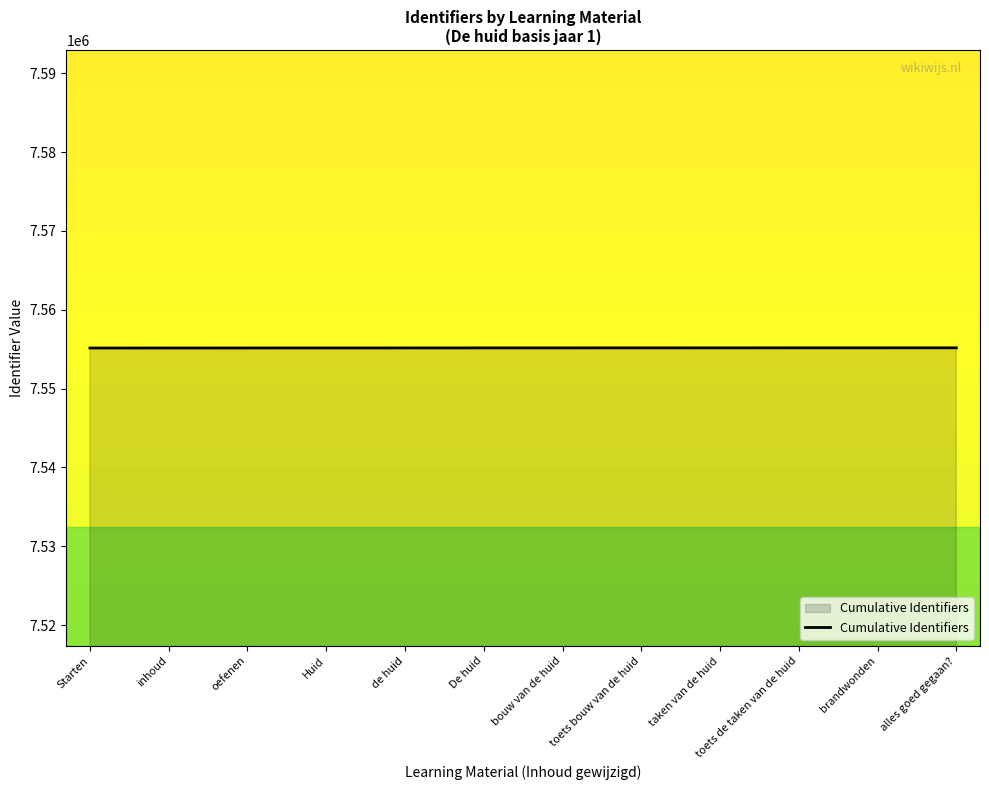

What is the change in value from toets de taken van de huid to brandwonden?

+1